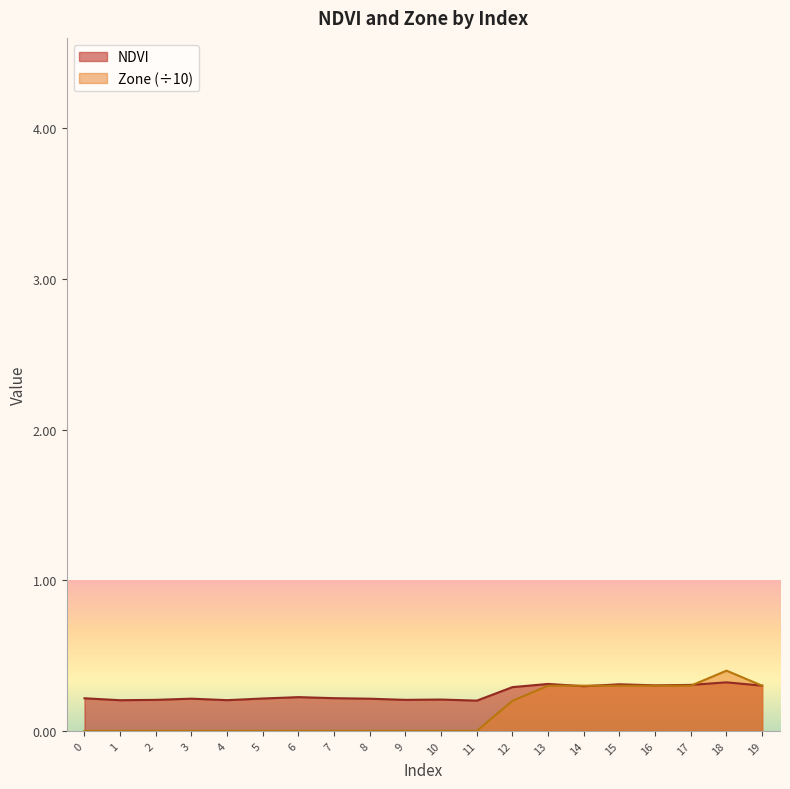

Where is NDVI nearest to the value 0?

11